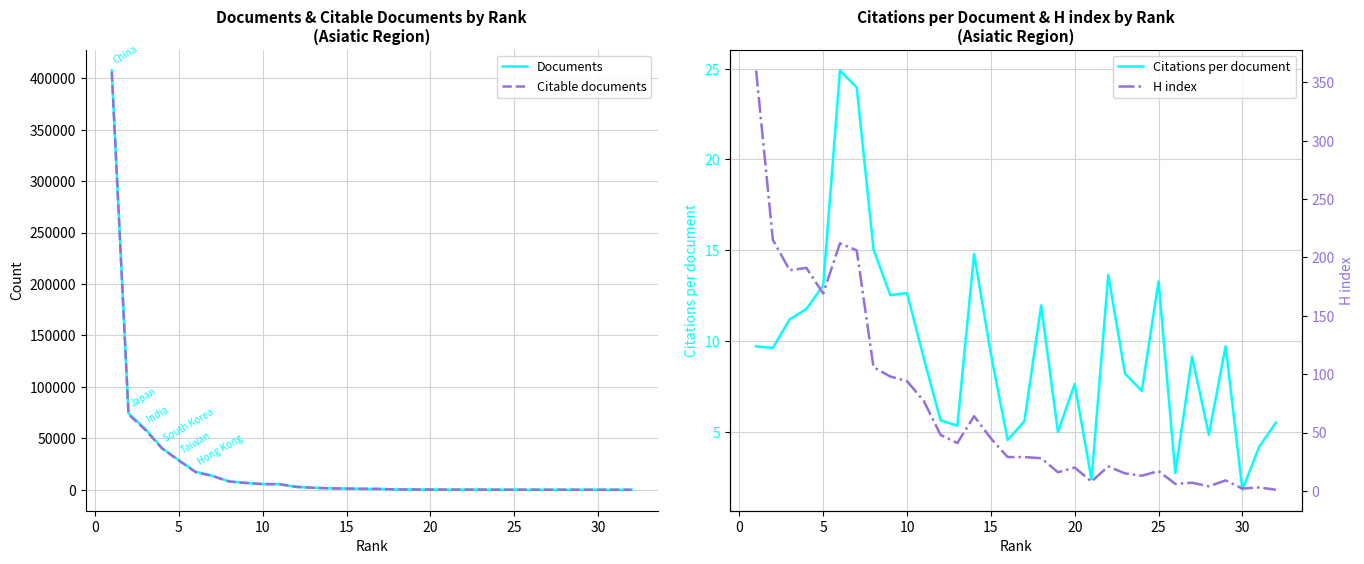

What is the minimum value for Citations per document?

1.8